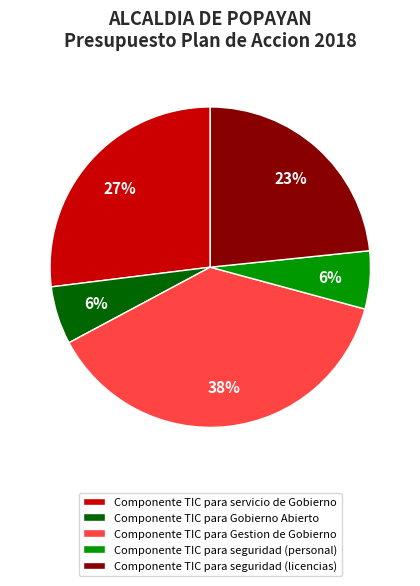

How many slices are in this pie chart?

5